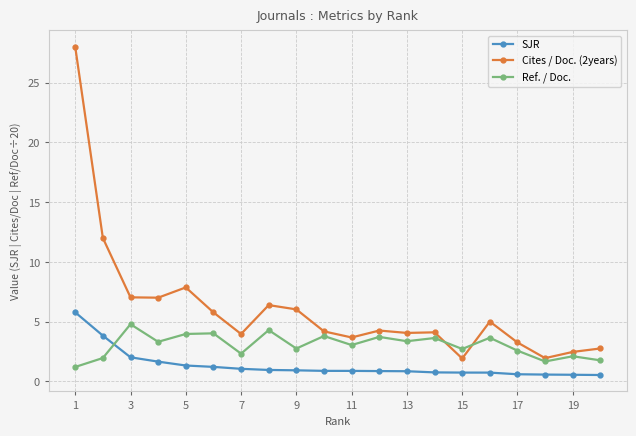

At how many categories does at least one series exceed 17?

1